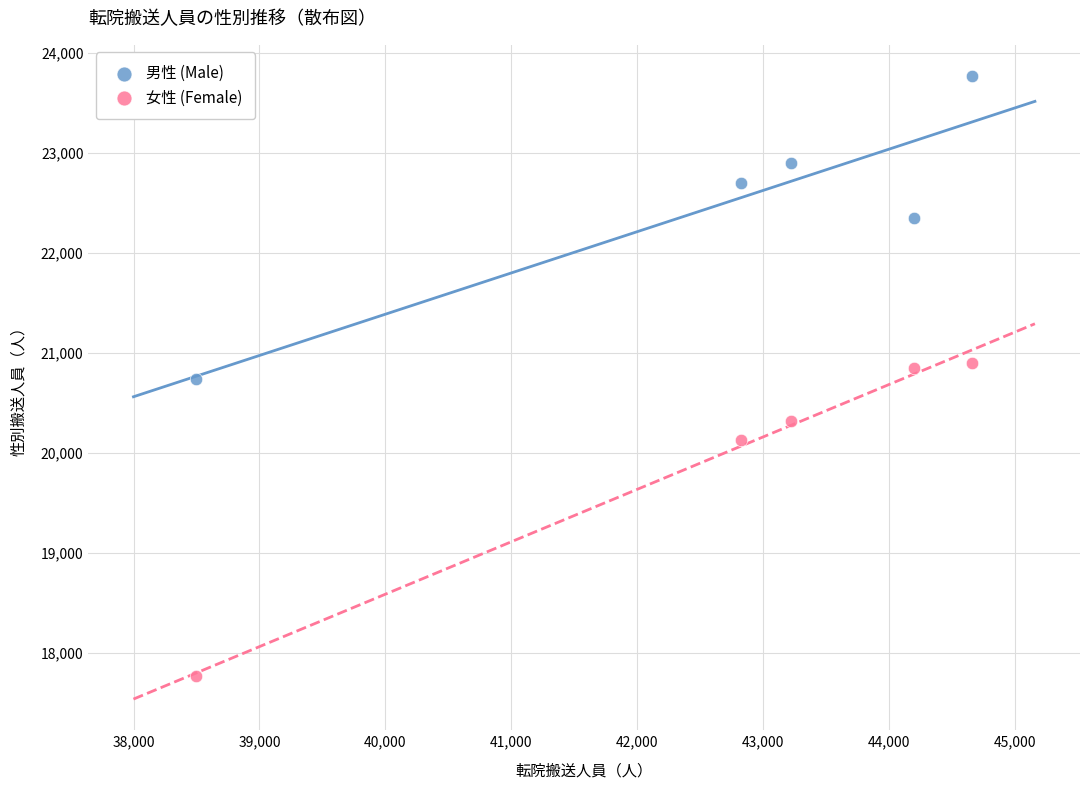

Which series reaches the minimum Y coordinate?

女性 (Female)